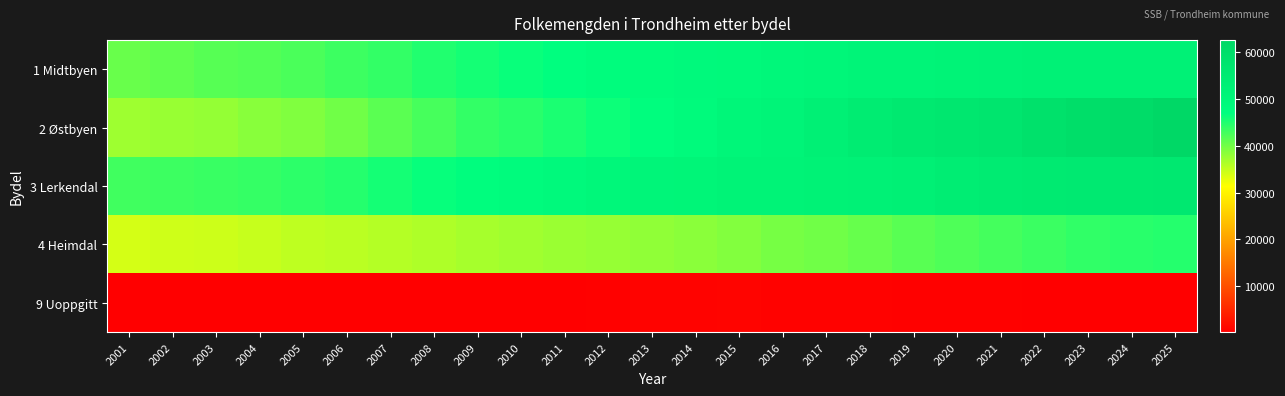

How many series are shown in this chart?

5